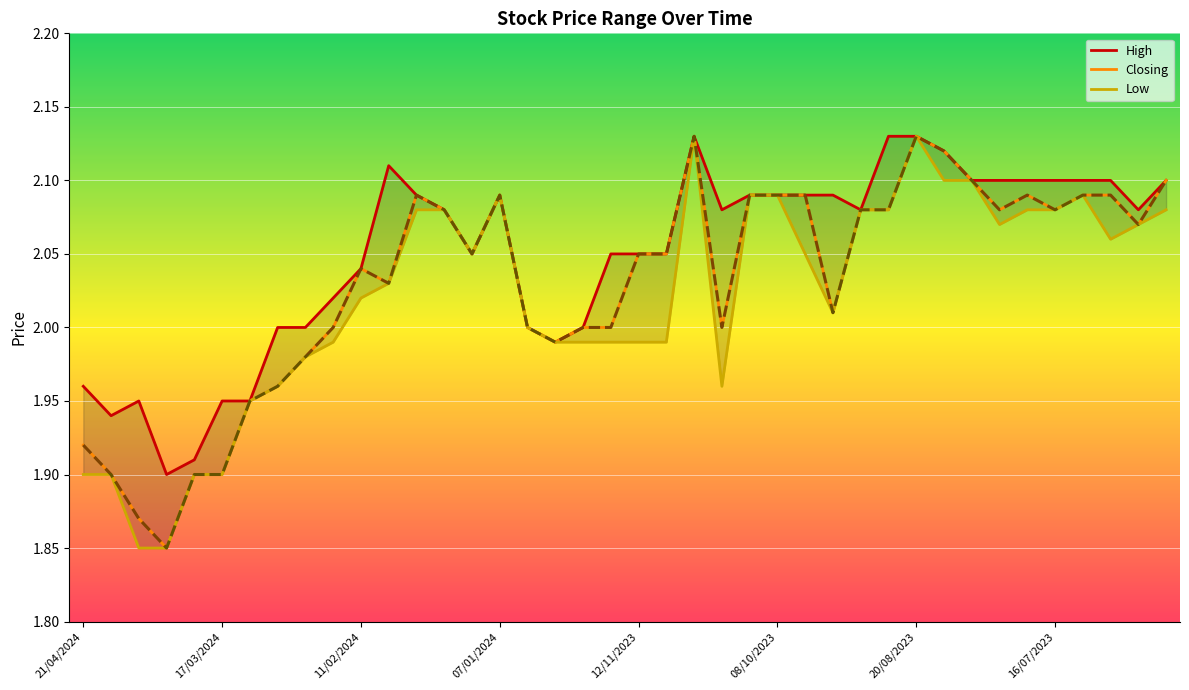

What is the total value across all series at 04/02/2024?

6.2